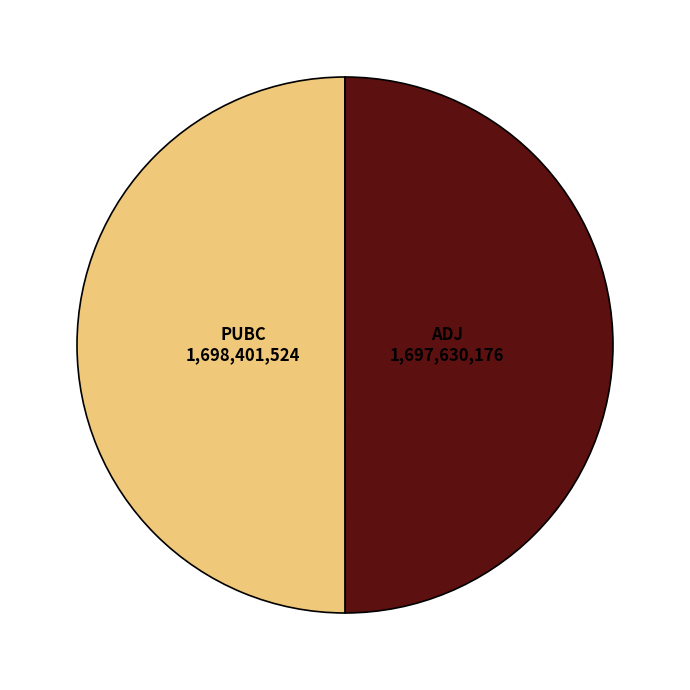

The ADJ slice represents 40% of the pie. True or false?

False